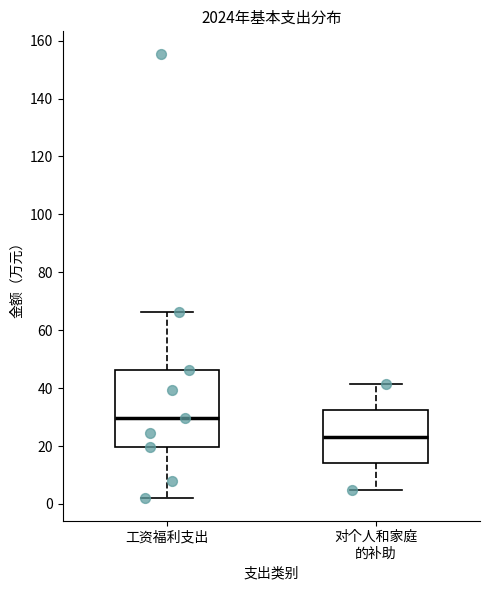

Reading left to right, read every box against the y-axis: the position of its median line, the range the box covers, and the ends of its whiskers. The values are not printed on the chart, so give them approximately, as read against the axis.

工资福利支出: median 30, box 20 to 46, whiskers 2 to 66
对个人和家庭 的补助: median 24, box 14 to 32, whiskers 6 to 42